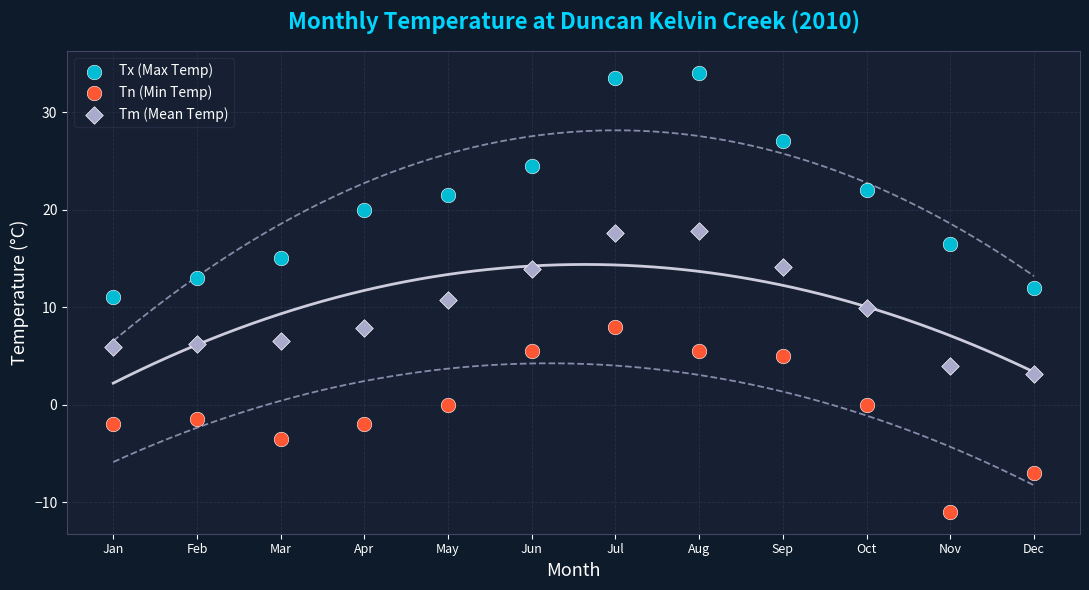

Across all data points, what is the range of Y values (max minus min)?

45.0